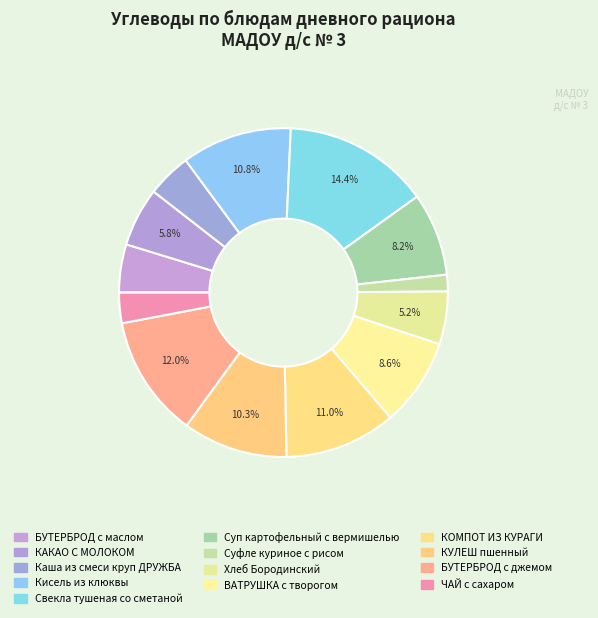

How many segments does this pie chart have?

13